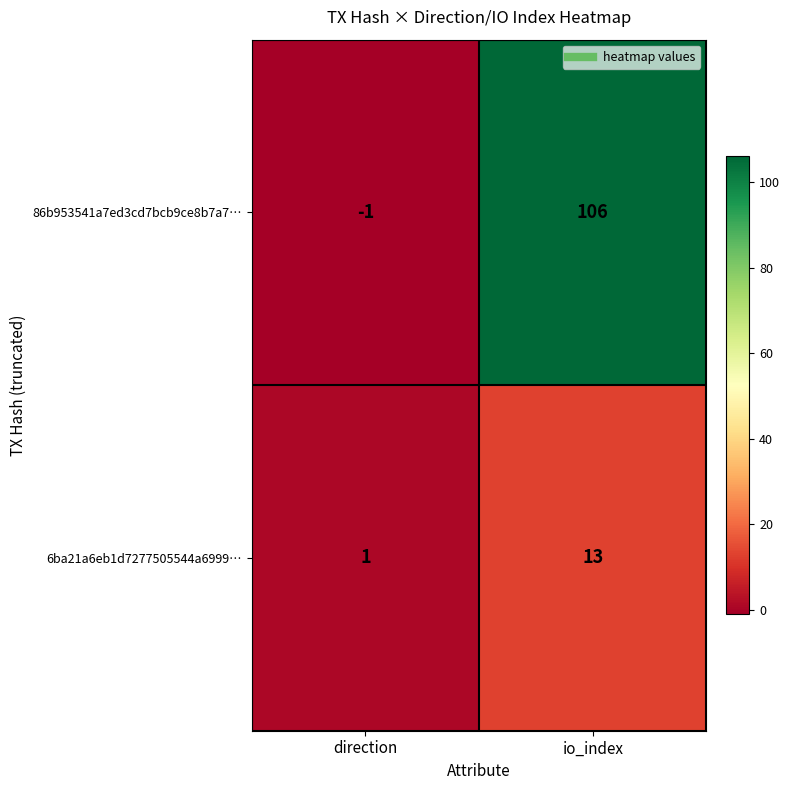

List the series in order of their peak value, lowest first.

6ba21a6eb1d7277505544a6999…, 86b953541a7ed3cd7bcb9ce8b7a7…